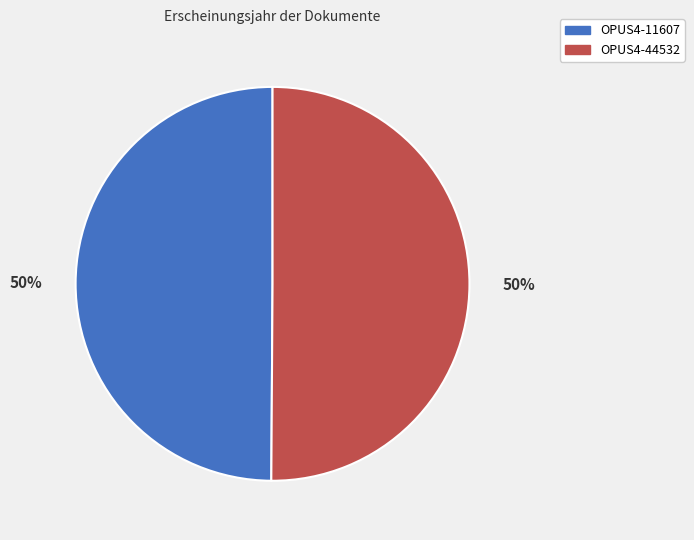

Do OPUS4-11607 and OPUS4-44532 together represent more than half of the pie?

Yes